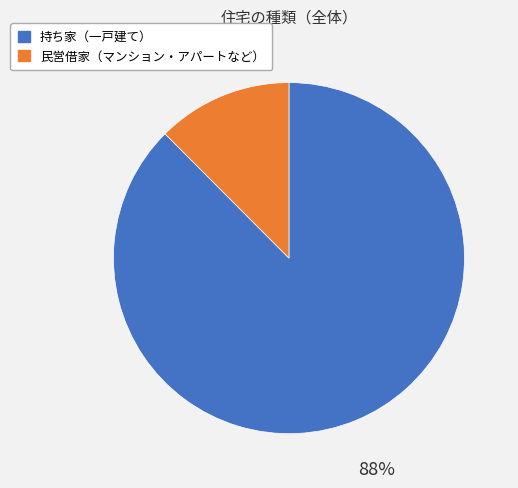

What percentage is the 持ち家（一戸建て） slice, to the nearest percent?

88%